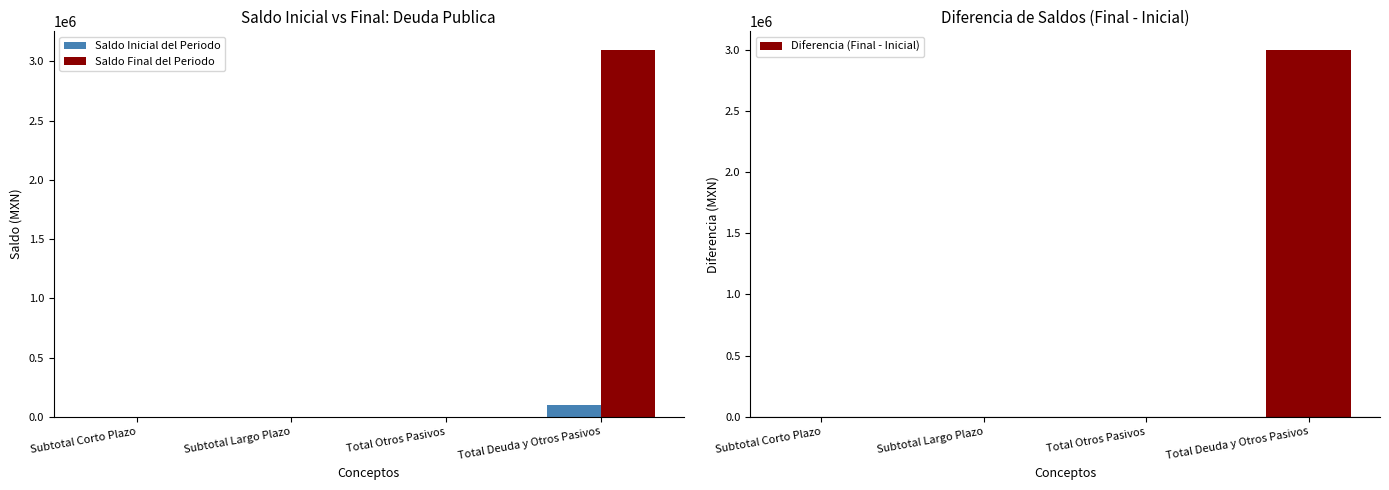

Does the chart contain any negative values?

No